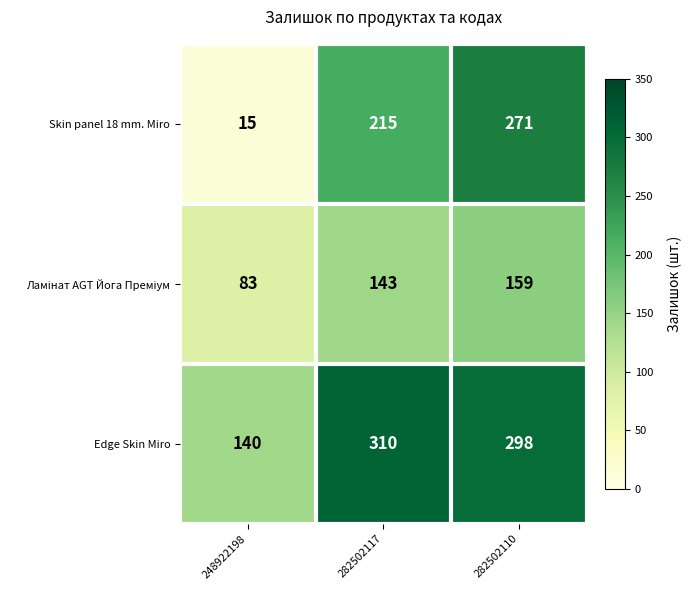

The Edge Skin Miro series shows 240 at 248922198. True or false?

False